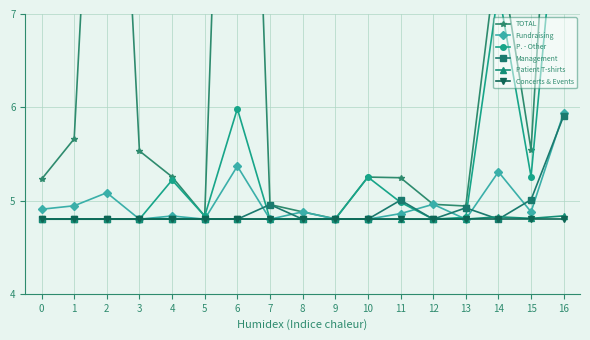

The value of P. - Other at 8 is 4.8. True or false?

True